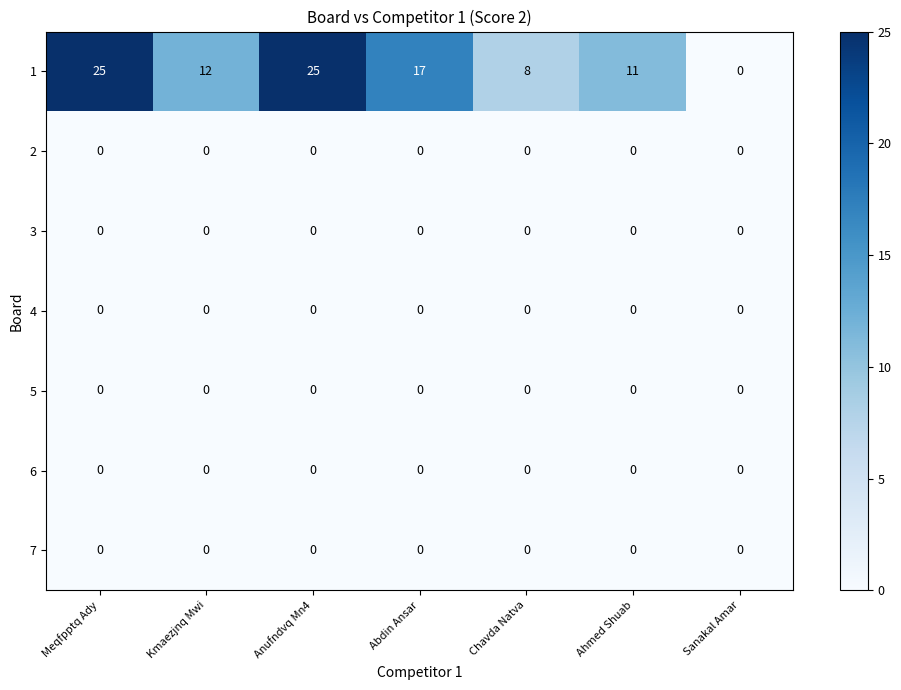

What is the total value across all series at Anufndvq Mn4?

25